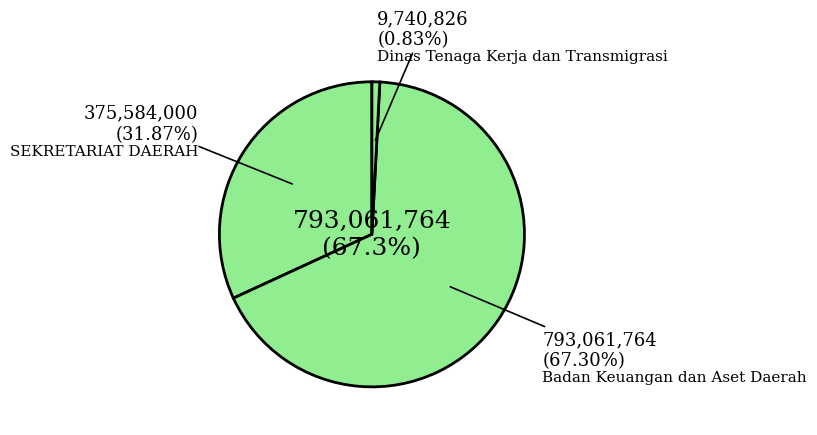

Does SEKRETARIAT DAERAH represent more than half of the total?

No